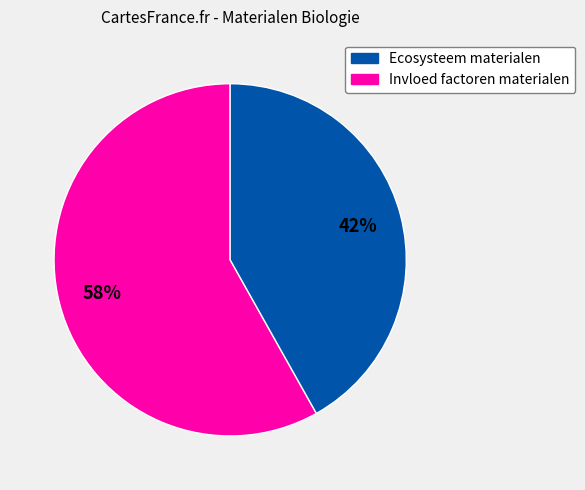

Does any single category account for the majority?

Yes